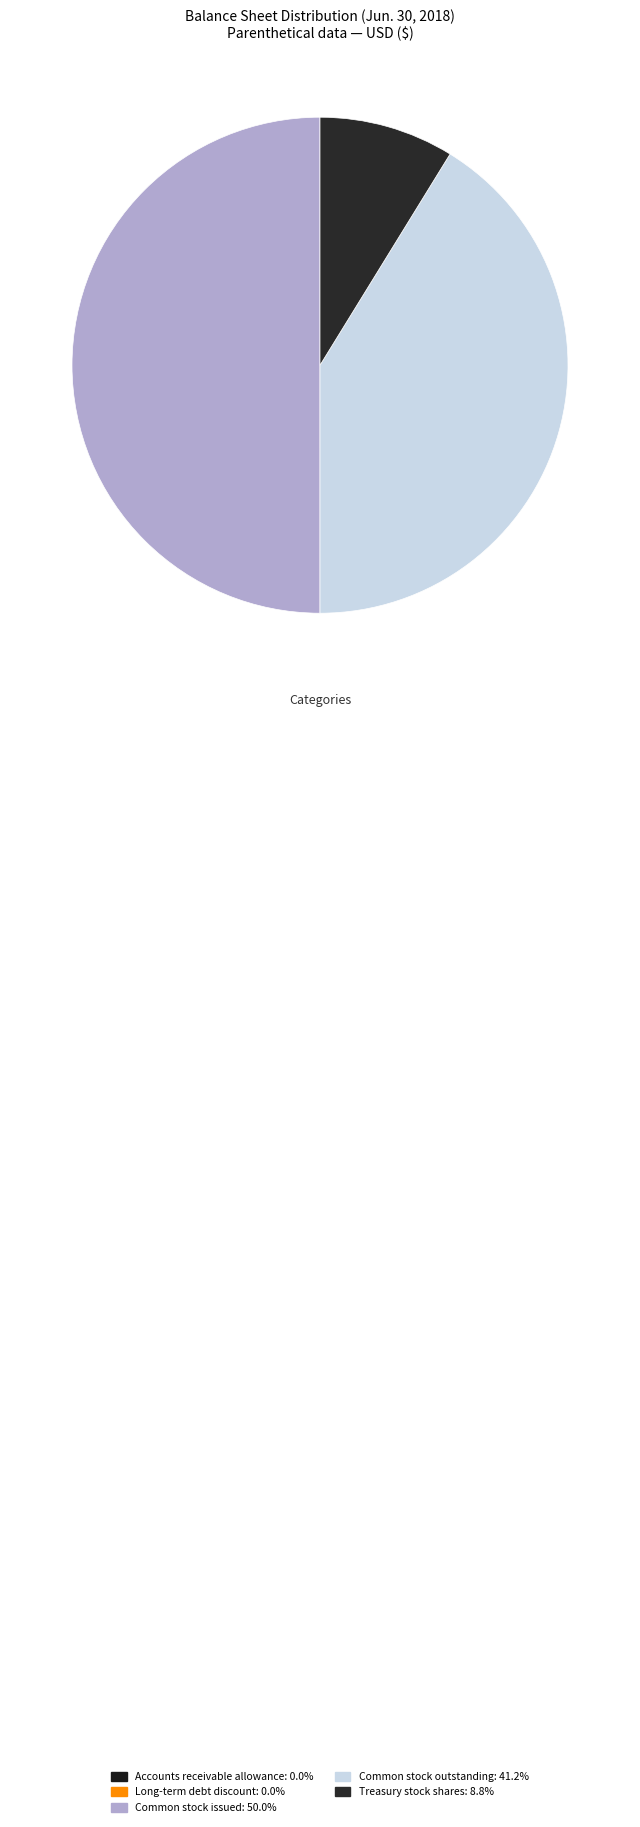

How many slices are in this pie chart?

5